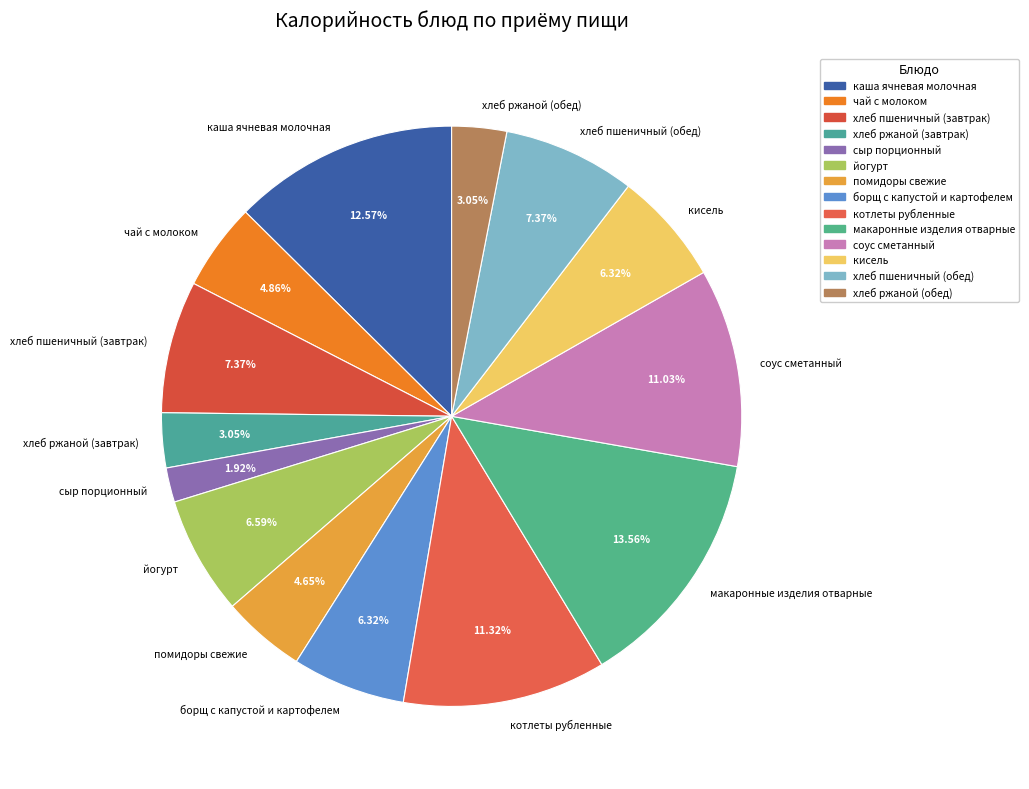

Which slice is the smallest?

сыр порционный